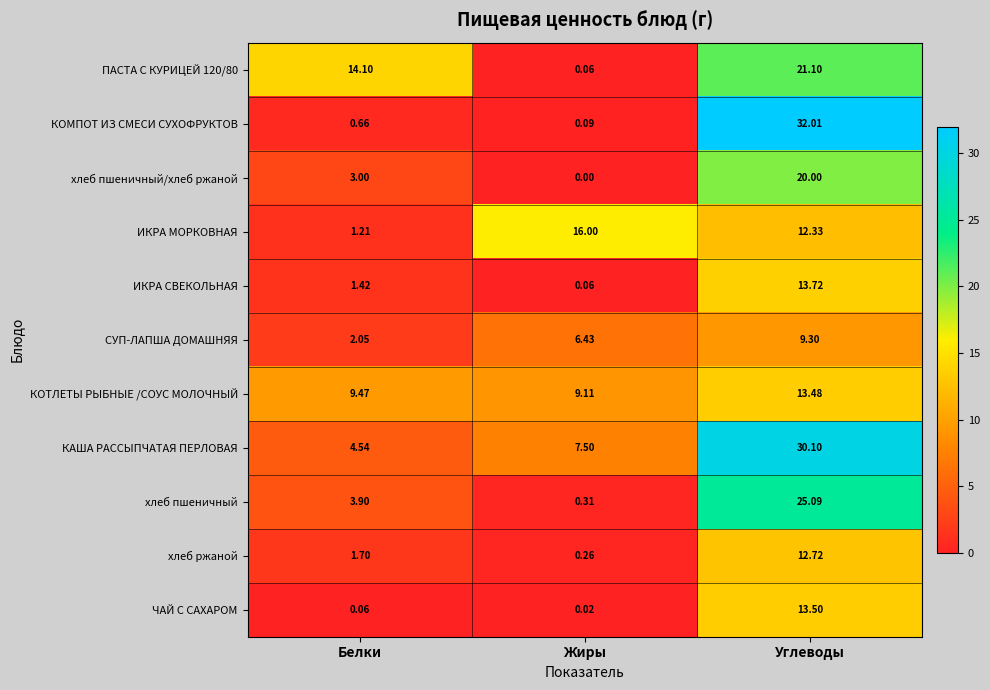

Rank the series at Углеводы from highest to lowest value.

КОМПОТ ИЗ СМЕСИ СУХОФРУКТОВ, КАША РАССЫПЧАТАЯ ПЕРЛОВАЯ, хлеб пшеничный, ПАСТА С КУРИЦЕЙ 120/80, хлеб пшеничный/хлеб ржаной, ИКРА СВЕКОЛЬНАЯ, ЧАЙ С САХАРОМ, КОТЛЕТЫ РЫБНЫЕ /СОУС МОЛОЧНЫЙ, хлеб ржаной, ИКРА МОРКОВНАЯ, СУП-ЛАПША ДОМАШНЯЯ